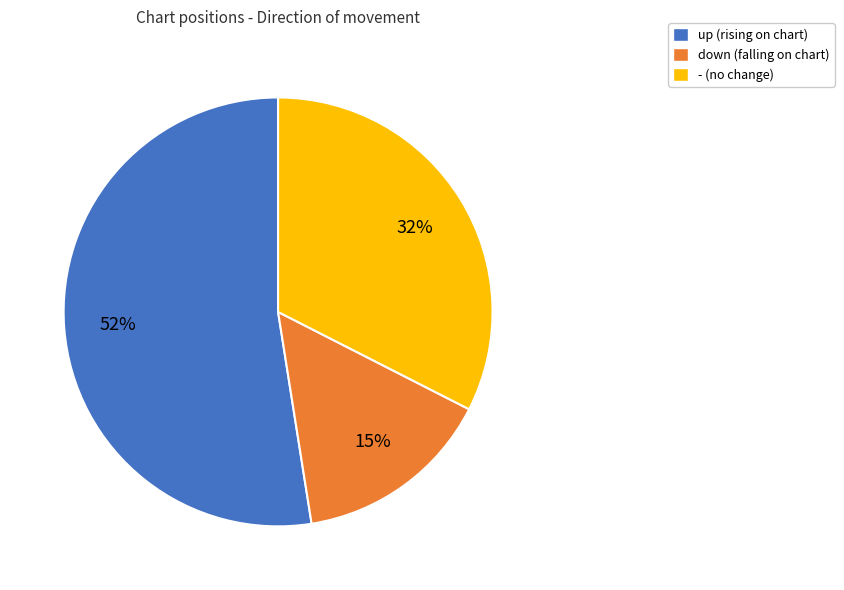

What is the smallest slice in the pie chart?

down